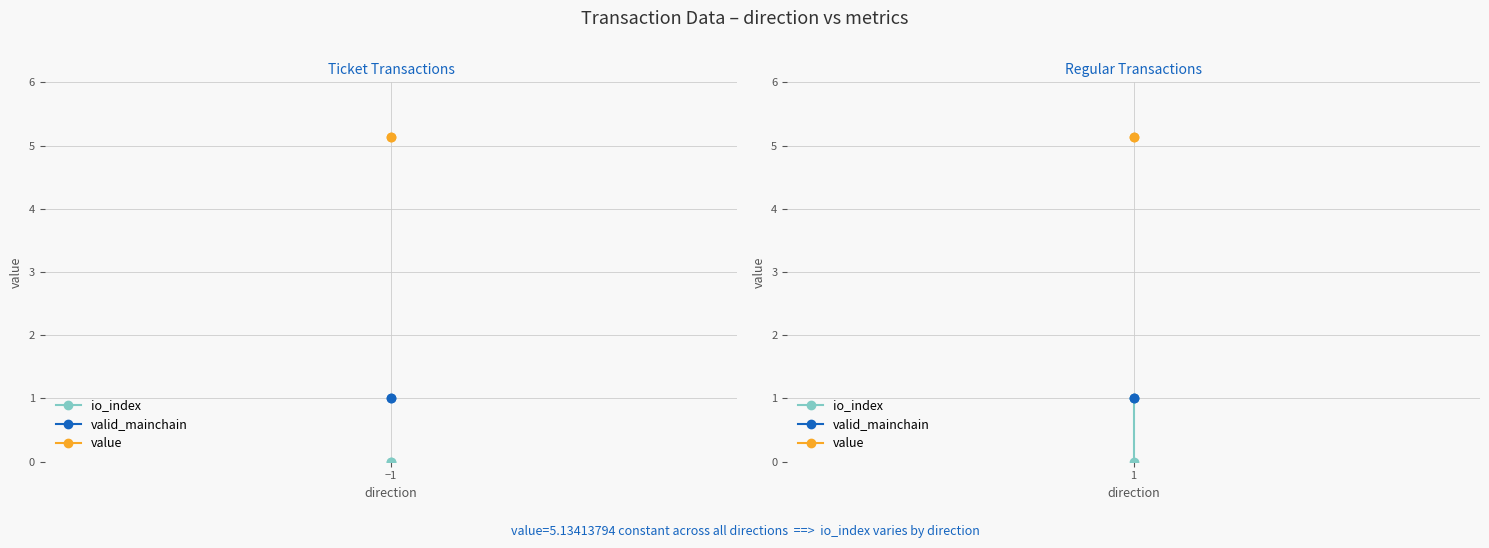

What position from the left is −1?

1